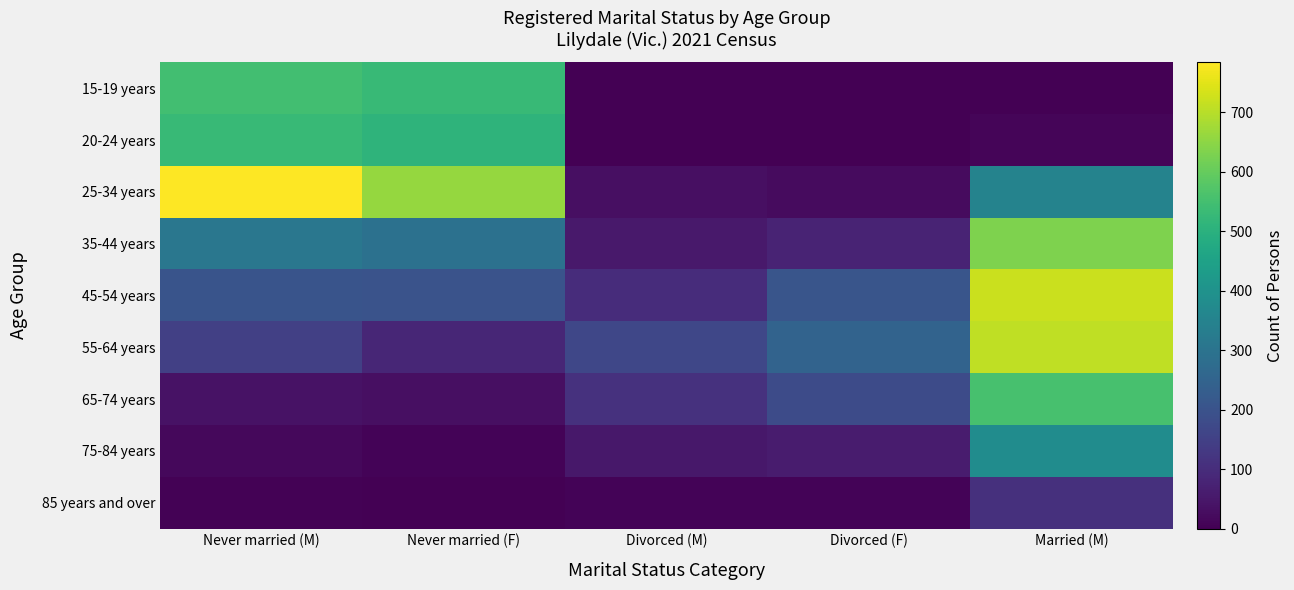

Reading left to right, transcribe all the data shown in this chart.

15-19 years: Never married (M)=546	Never married (F)=527	Divorced (M)=0	Divorced (F)=0	Married (M)=0
20-24 years: Never married (M)=527	Never married (F)=509	Divorced (M)=0	Divorced (F)=0	Married (M)=12
25-34 years: Never married (M)=784	Never married (F)=659	Divorced (M)=32	Divorced (F)=24	Married (M)=352
35-44 years: Never married (M)=311	Never married (F)=292	Divorced (M)=54	Divorced (F)=79	Married (M)=632
45-54 years: Never married (M)=205	Never married (F)=201	Divorced (M)=98	Divorced (F)=207	Married (M)=722
55-64 years: Never married (M)=148	Never married (F)=85	Divorced (M)=166	Divorced (F)=250	Married (M)=708
65-74 years: Never married (M)=37	Never married (F)=33	Divorced (M)=111	Divorced (F)=179	Married (M)=557
75-84 years: Never married (M)=18	Never married (F)=7	Divorced (M)=51	Divorced (F)=60	Married (M)=381
85 years and over: Never married (M)=5	Never married (F)=3	Divorced (M)=7	Divorced (F)=9	Married (M)=109